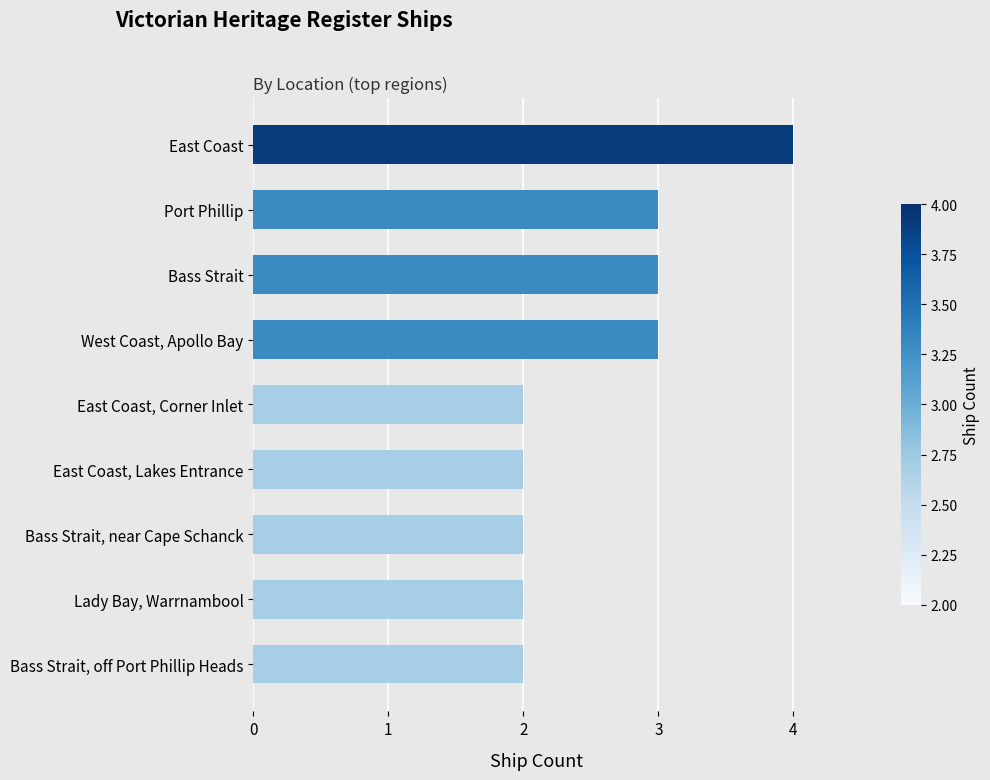

What is the change in value from Bass Strait, near Cape Schanck to West Coast, Apollo Bay?

+1